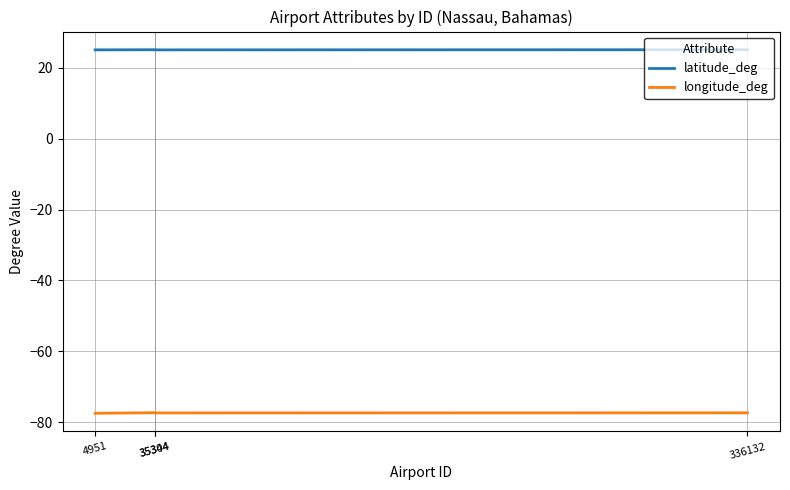

Which series has the largest total across all categories?

latitude_deg